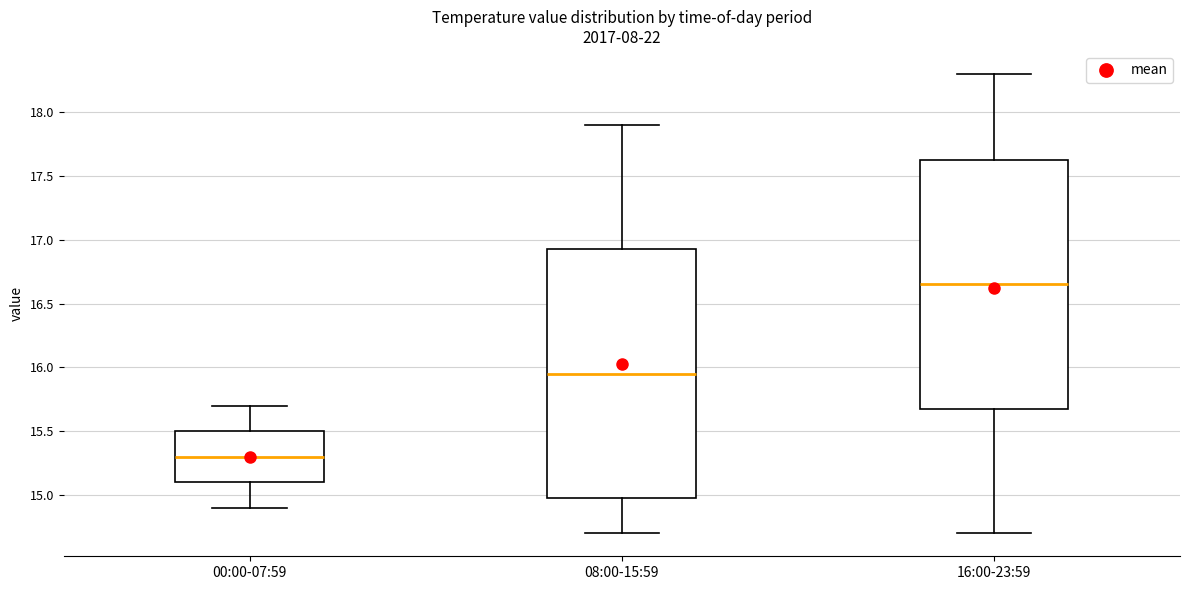

Which box's median line is the lowest?

00:00-07:59